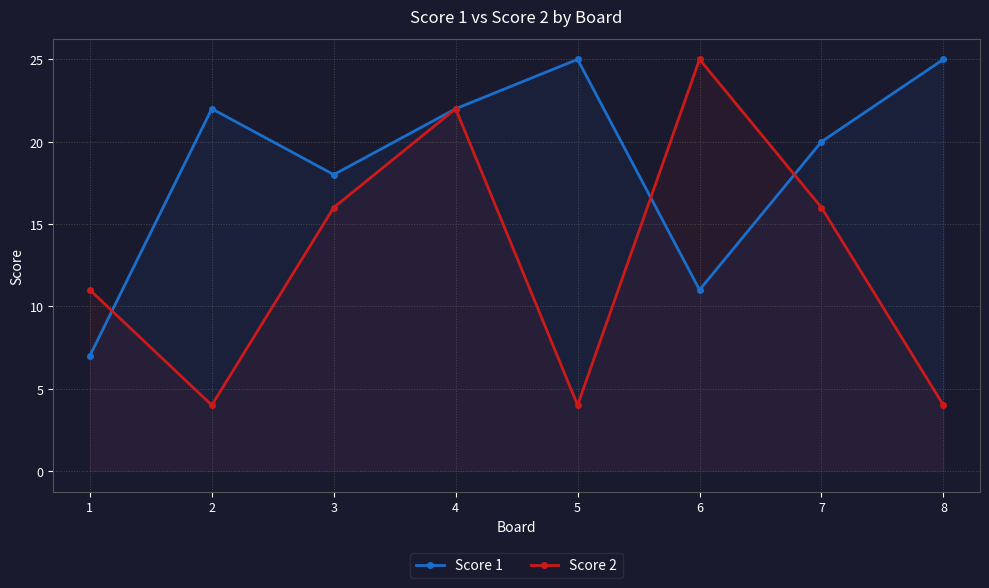

What are all the series names shown in the legend?

Score 1, Score 2